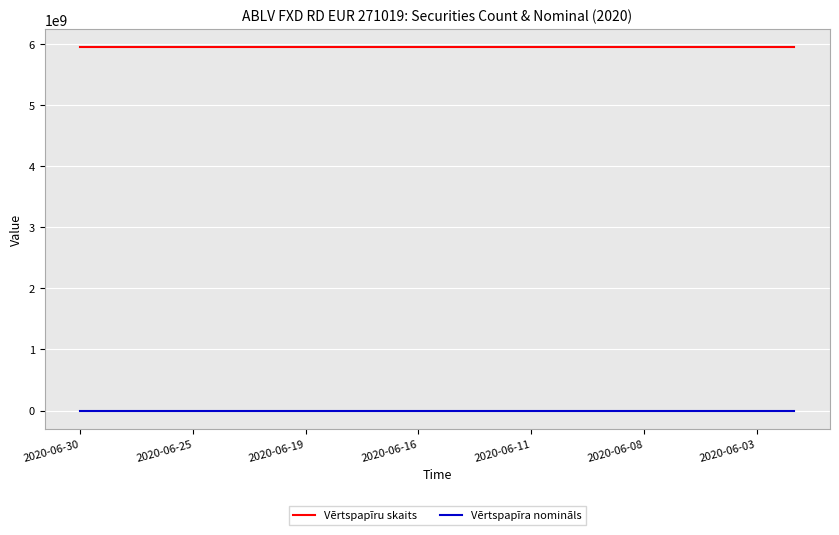

True or false: Vērtspapīru skaits and Vērtspapīra nomināls cross at least once.

False